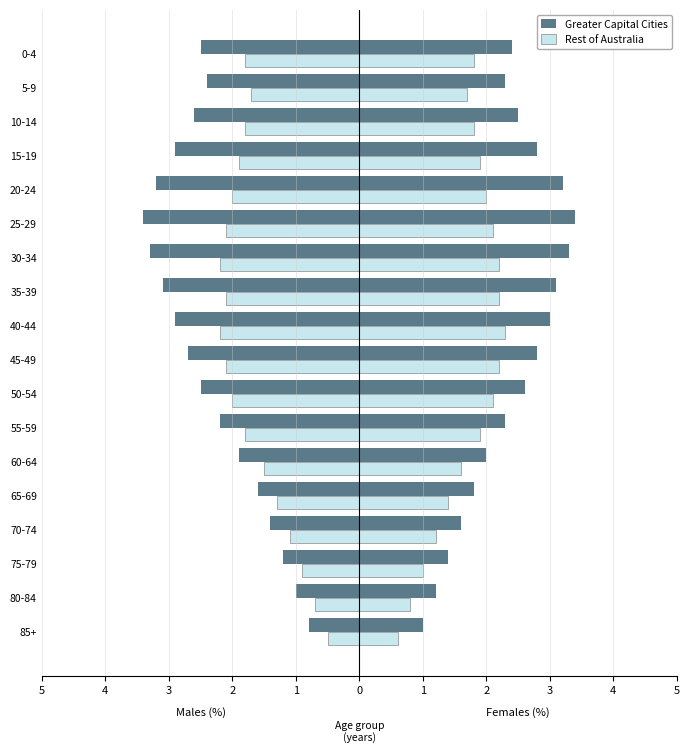

Does the chart contain stacked bars?

No